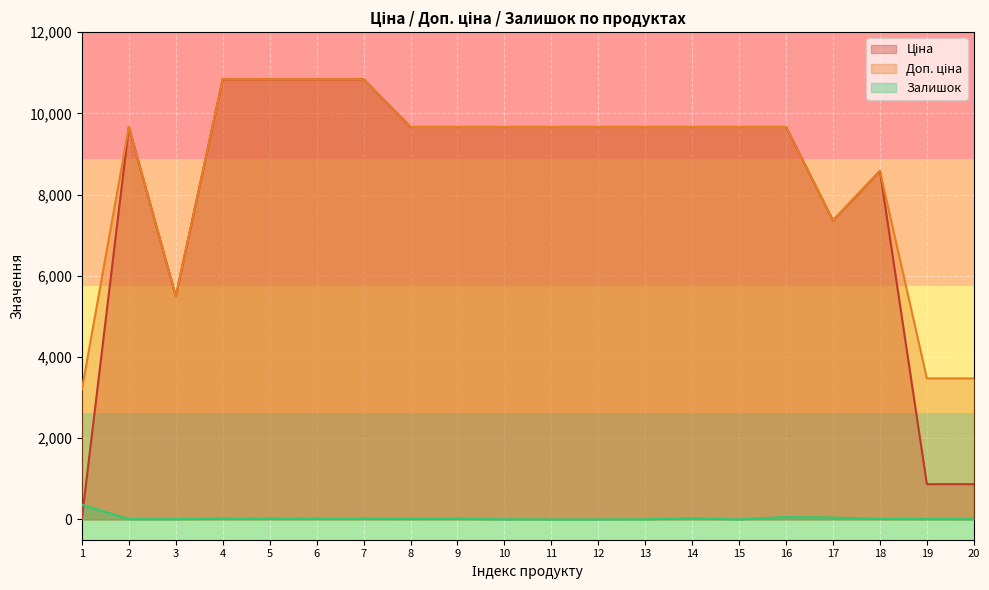

Count the number of data series in this chart.

3